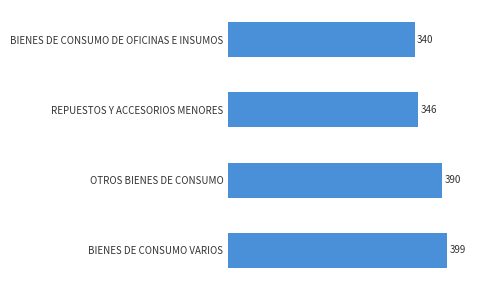

Where is the data nearest to the value 369?

OTROS BIENES DE CONSUMO